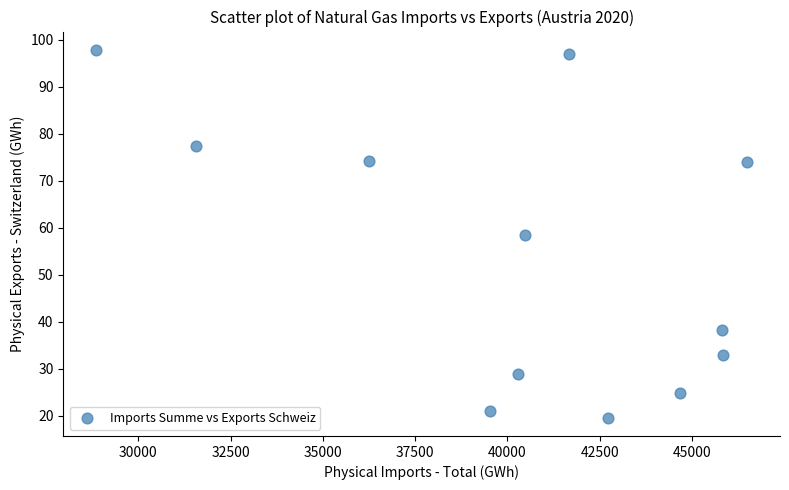

What is the range of X values (max minus min)?

17650.6